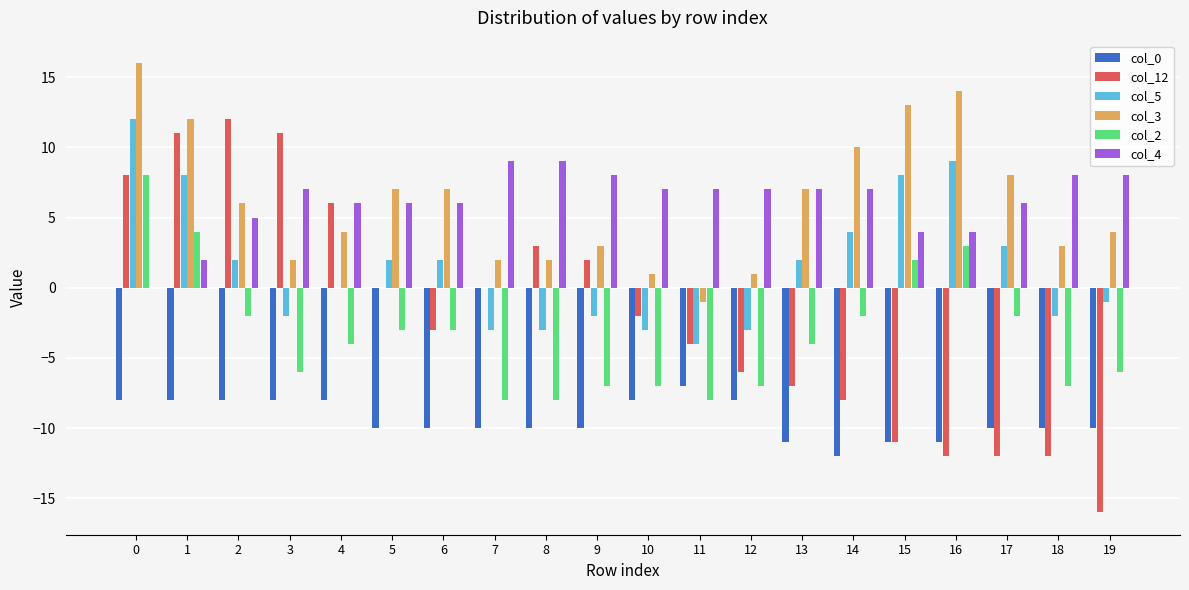

Reading right to left, list all the values displayed in this chart.

col_0: 19=-10	18=-10	17=-10	16=-11	15=-11	14=-12	13=-11	12=-8	11=-7	10=-8	9=-10	8=-10	7=-10	6=-10	5=-10	4=-8	3=-8	2=-8	1=-8	0=-8
col_12: 19=-16	18=-12	17=-12	16=-12	15=-11	14=-8	13=-7	12=-6	11=-4	10=-2	9=2	8=3	7=0	6=-3	5=0	4=6	3=11	2=12	1=11	0=8
col_5: 19=-1	18=-2	17=3	16=9	15=8	14=4	13=2	12=-3	11=-4	10=-3	9=-2	8=-3	7=-3	6=2	5=2	4=0	3=-2	2=2	1=8	0=12
col_3: 19=4	18=3	17=8	16=14	15=13	14=10	13=7	12=1	11=-1	10=1	9=3	8=2	7=2	6=7	5=7	4=4	3=2	2=6	1=12	0=16
col_2: 19=-6	18=-7	17=-2	16=3	15=2	14=-2	13=-4	12=-7	11=-8	10=-7	9=-7	8=-8	7=-8	6=-3	5=-3	4=-4	3=-6	2=-2	1=4	0=8
col_4: 19=8	18=8	17=6	16=4	15=4	14=7	13=7	12=7	11=7	10=7	9=8	8=9	7=9	6=6	5=6	4=6	3=7	2=5	1=2	0=0